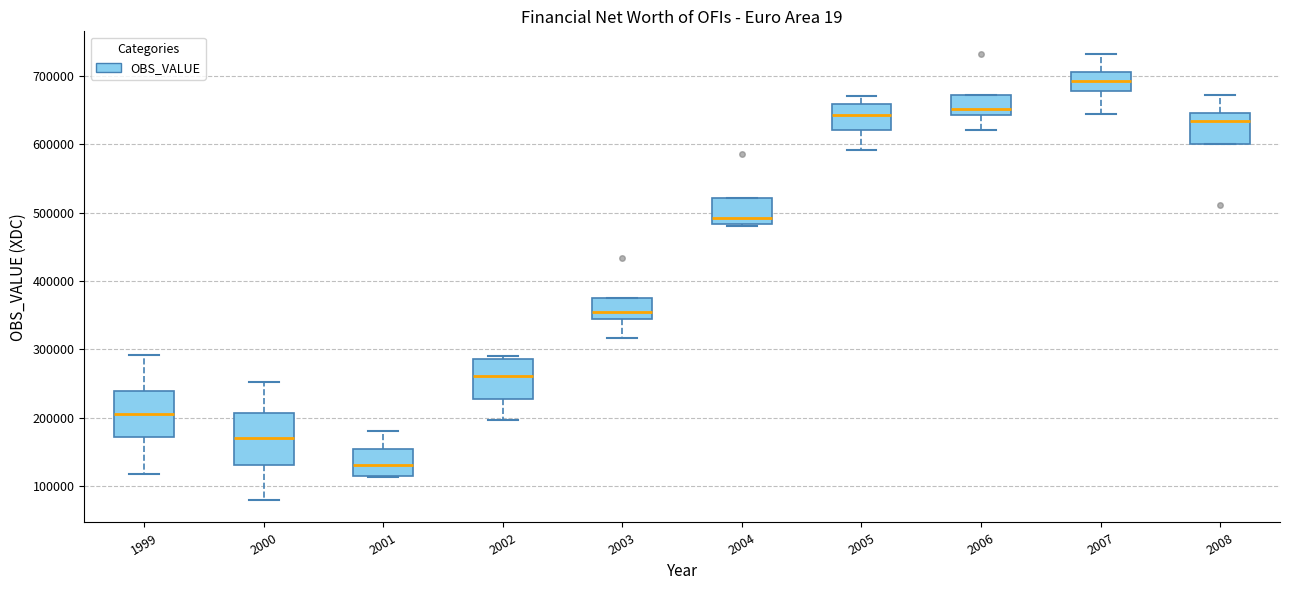

Reading left to right, read every box against the y-axis: the position of its median line, the range the box covers, and the ends of its whiskers. The values are not printed on the chart, so give them approximately, as read against the axis.

1999: median 210000, box 170000 to 240000, whiskers 120000 to 290000
2000: median 170000, box 130000 to 210000, whiskers 80000 to 250000
2001: median 130000, box 110000 to 150000, whiskers 110000 to 180000
2002: median 260000, box 230000 to 290000, whiskers 200000 to 290000 (just above the box's upper edge)
2003: median 350000, box 340000 to 370000, whiskers 320000 to 370000
2004: median 490000, box 480000 to 520000, whiskers 480000 (just below the box's lower edge) to 520000
2005: median 640000, box 620000 to 660000, whiskers 590000 to 670000
2006: median 650000, box 640000 to 670000, whiskers 620000 to 670000
2007: median 690000, box 680000 to 710000, whiskers 640000 to 730000
2008: median 630000, box 600000 to 650000, whiskers 600000 to 670000